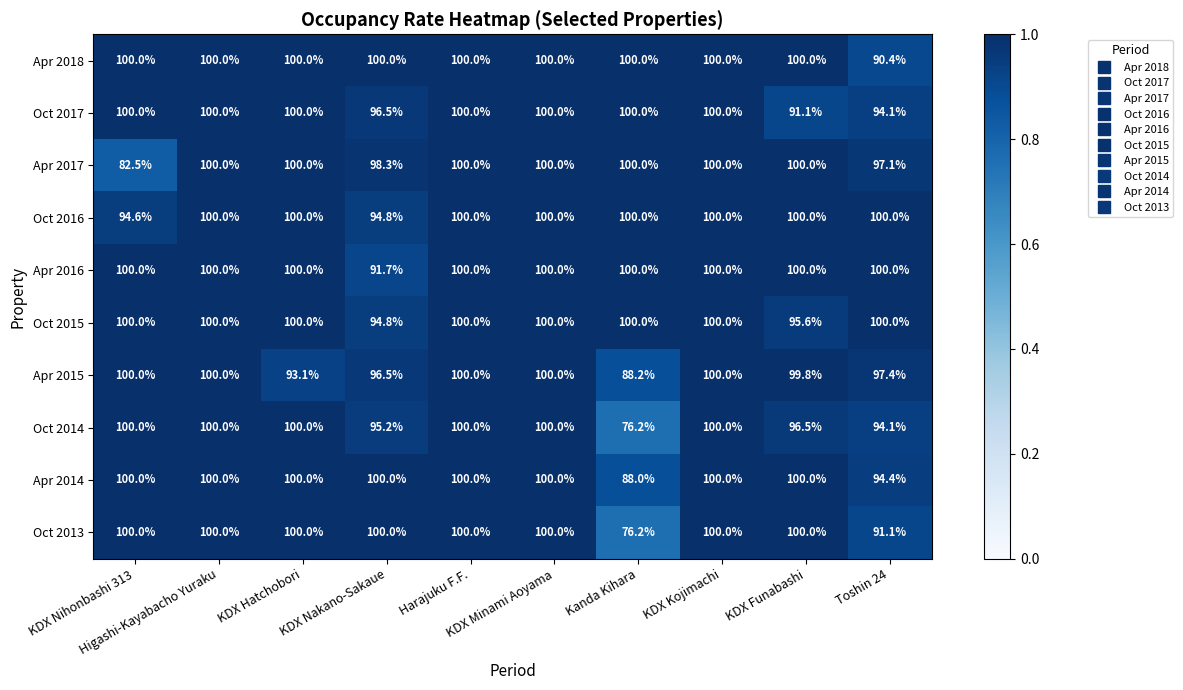

What is the maximum value shown in the chart?

100.0